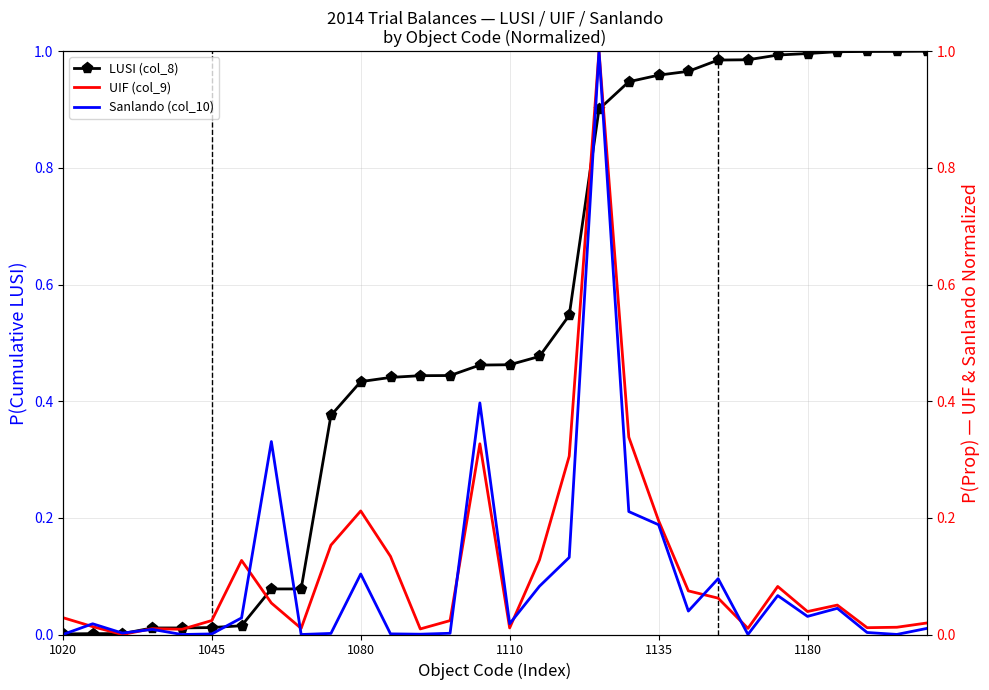

The LUSI (col_8) series shows 0.6 at 1080. True or false?

False